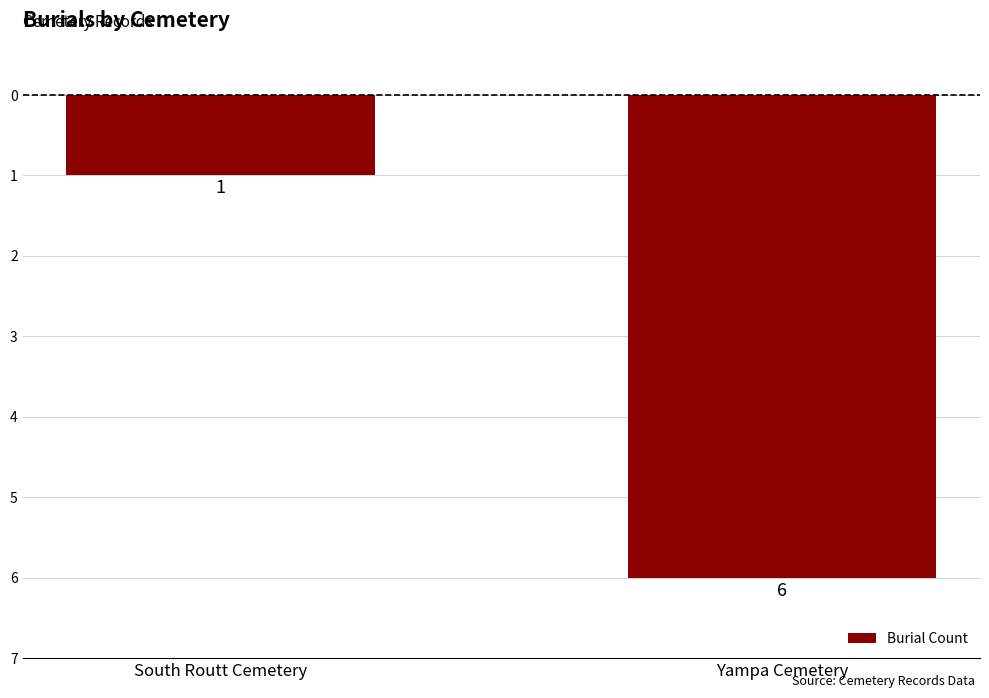

Does the chart contain any negative values?

Yes